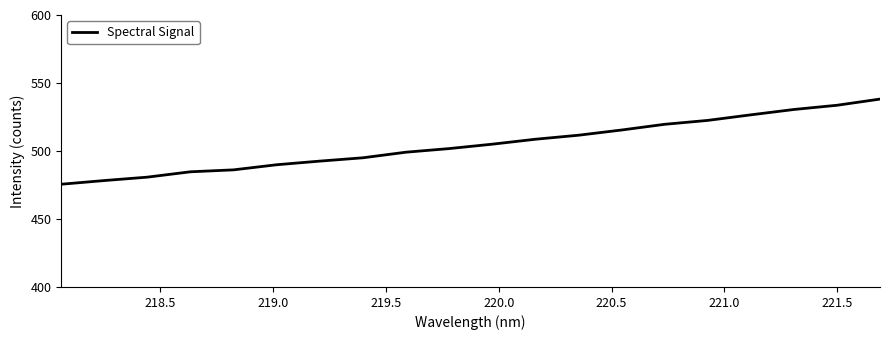

What is the difference between the maximum and minimum values?

62.6